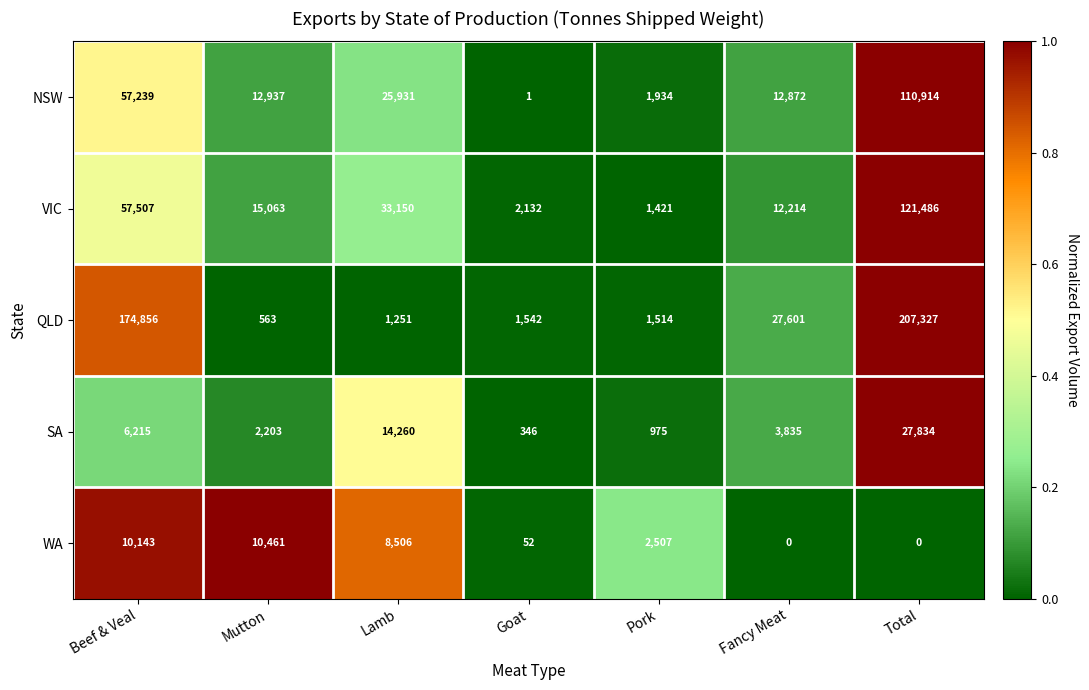

Rank the series at Goat from lowest to highest value.

NSW, WA, SA, QLD, VIC